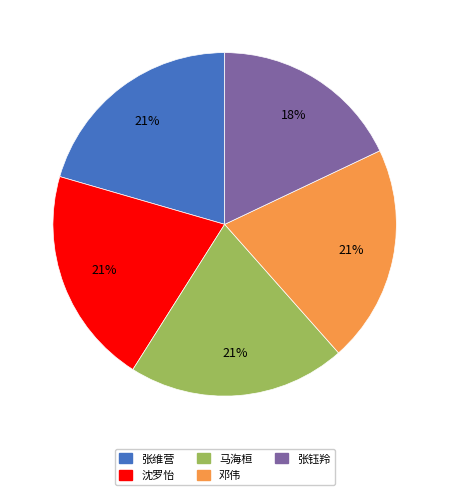

How many slices are in this pie chart?

5